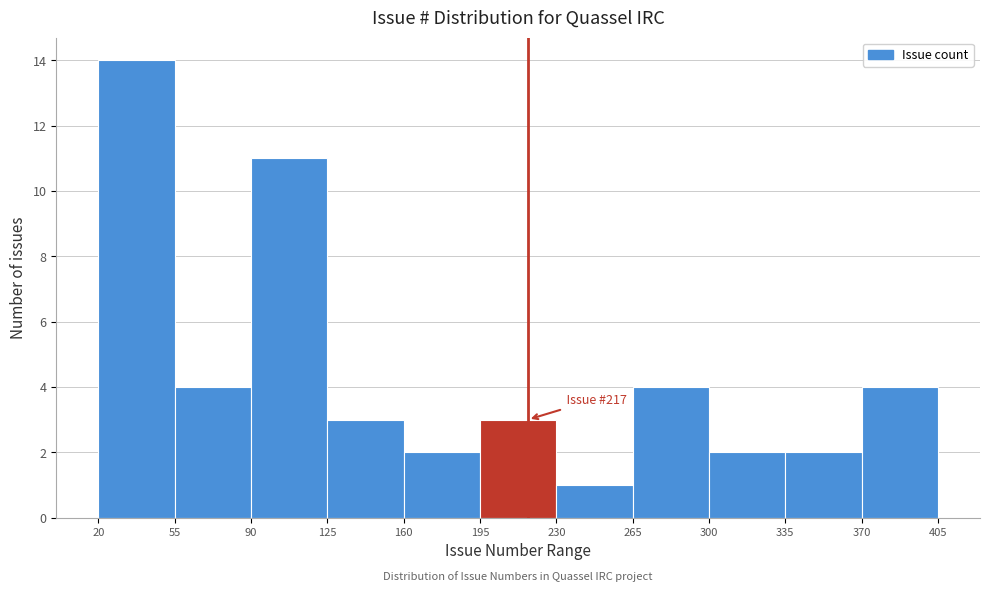

Which range on the x-axis has the tallest bar?

20 to 55